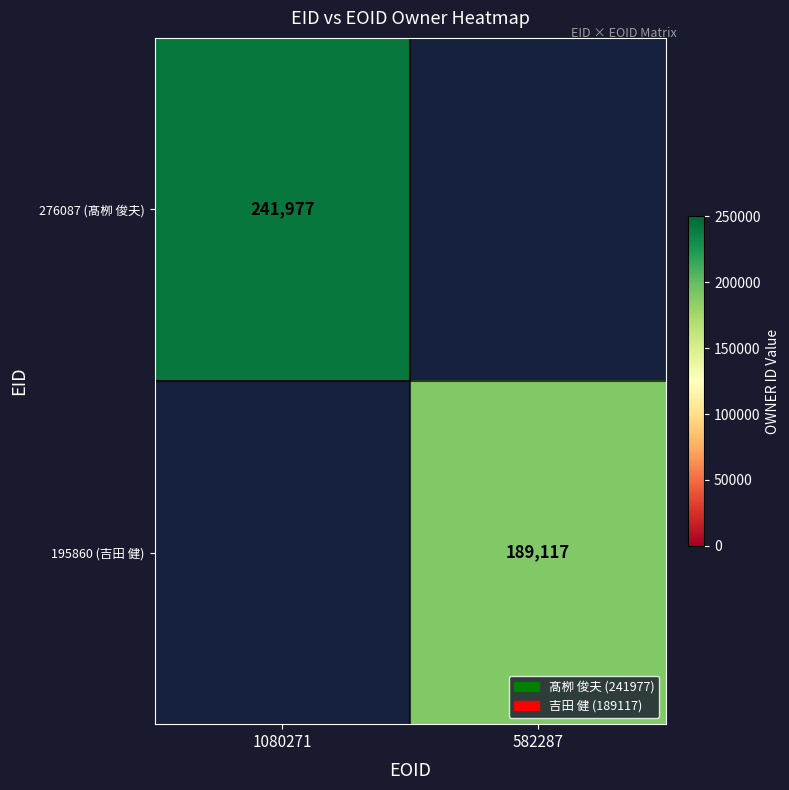

Is it true that 276087 (髙栁 俊夫) equals 393640 at 1080271?

False